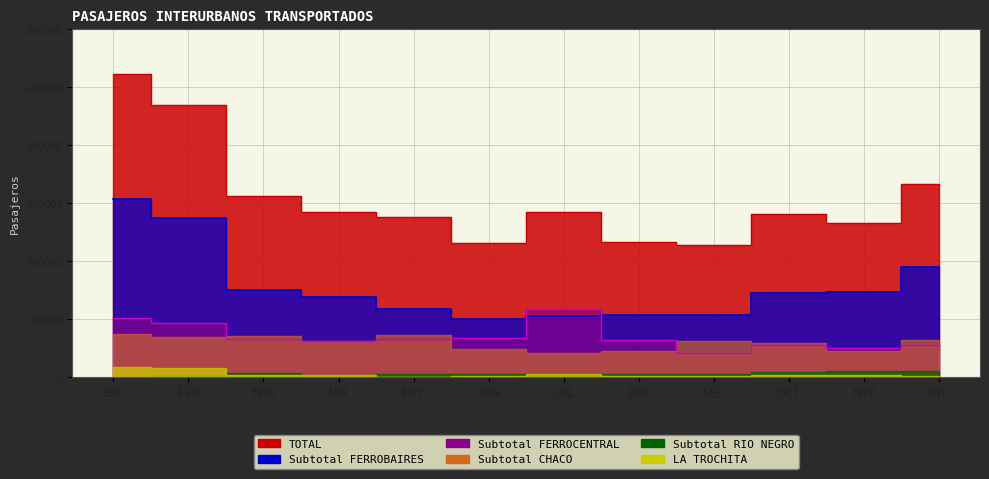

Is the value of Subtotal FERROCENTRAL at MAY greater than the value of Subtotal FERROBAIRES at ABR?

No